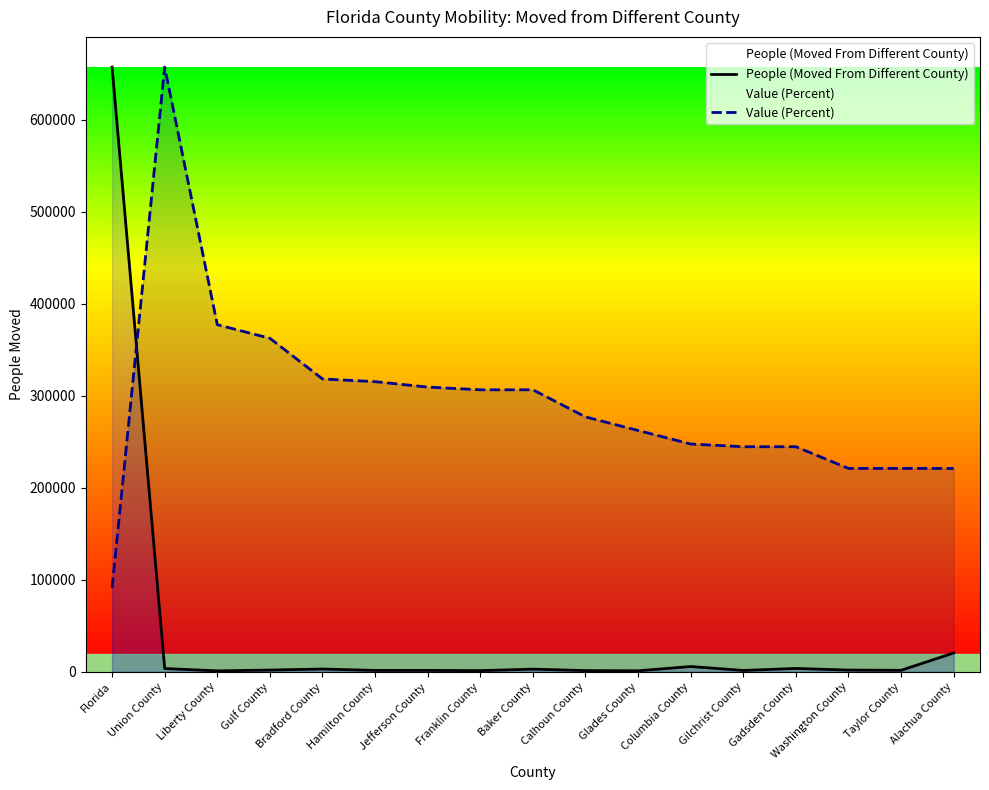

True or false: Value (Percent) has more than 2 interior local peaks.

False